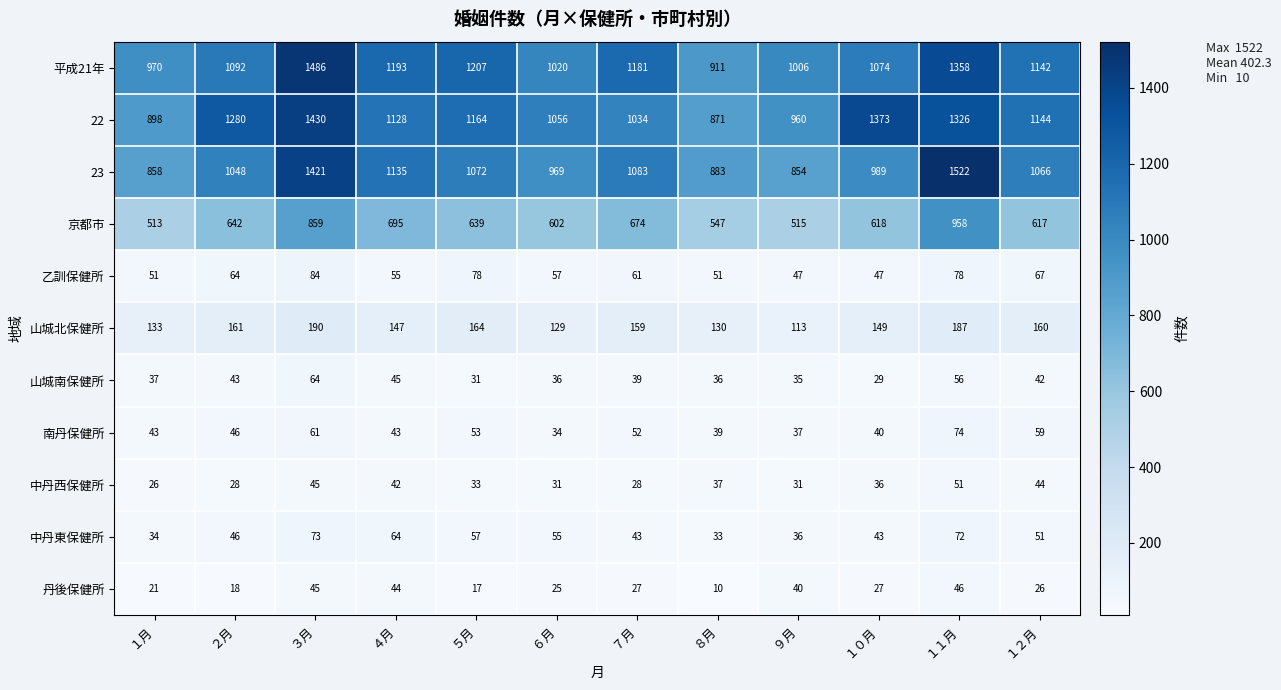

Is it true that 南丹保健所 equals 43 at １月?

True